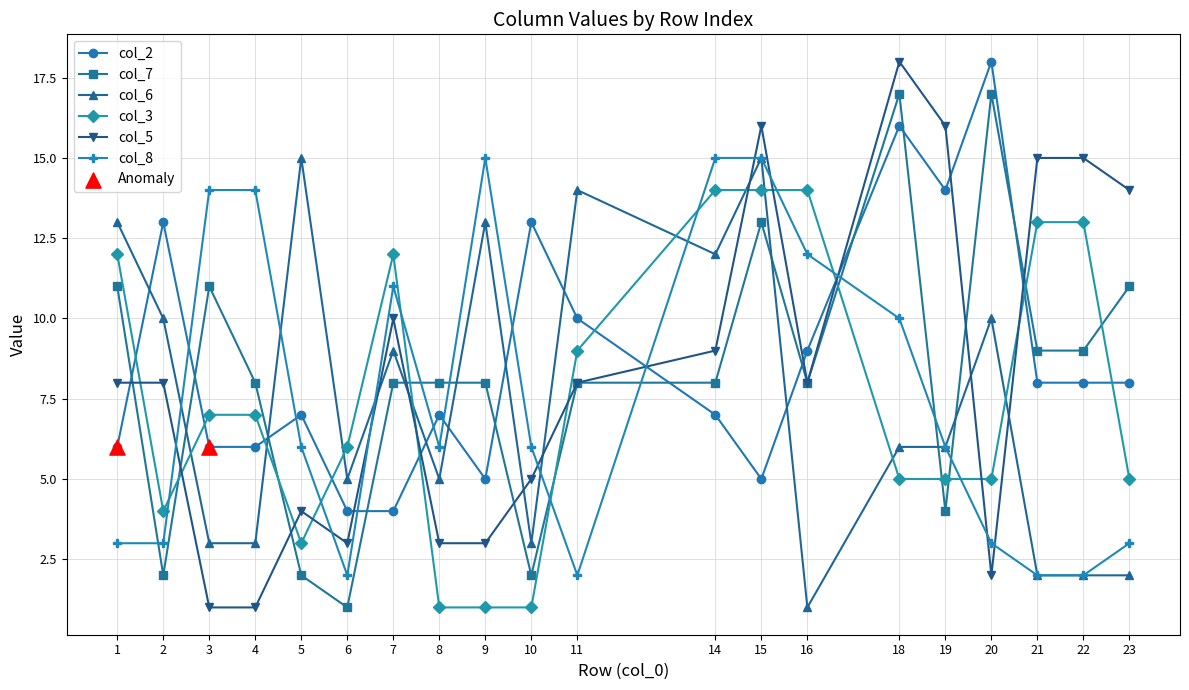

Is the value of col_5 at 14 greater than the value of col_3 at 21?

No